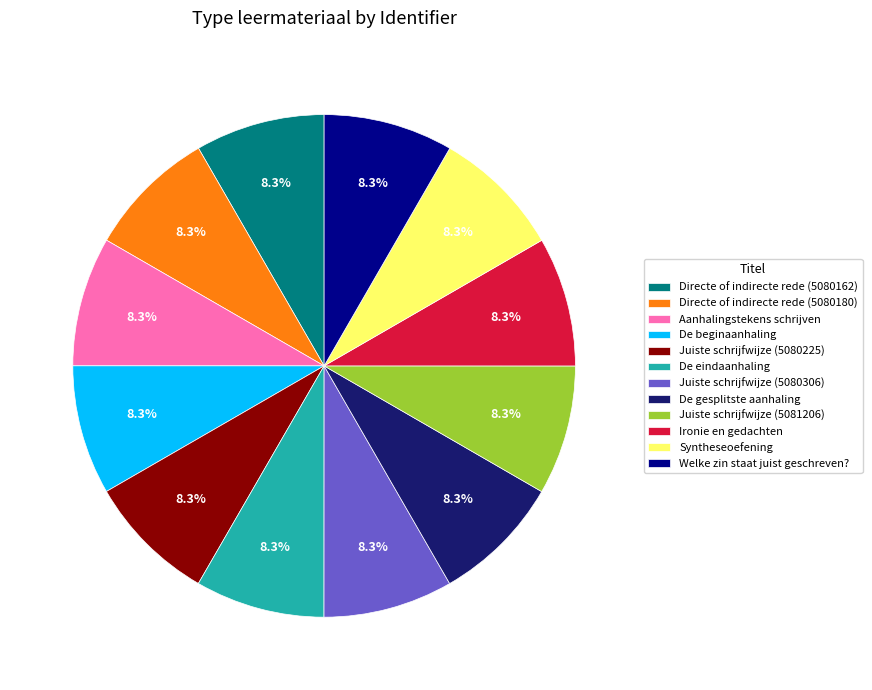

To the nearest percent, what is the average slice percentage?

8%